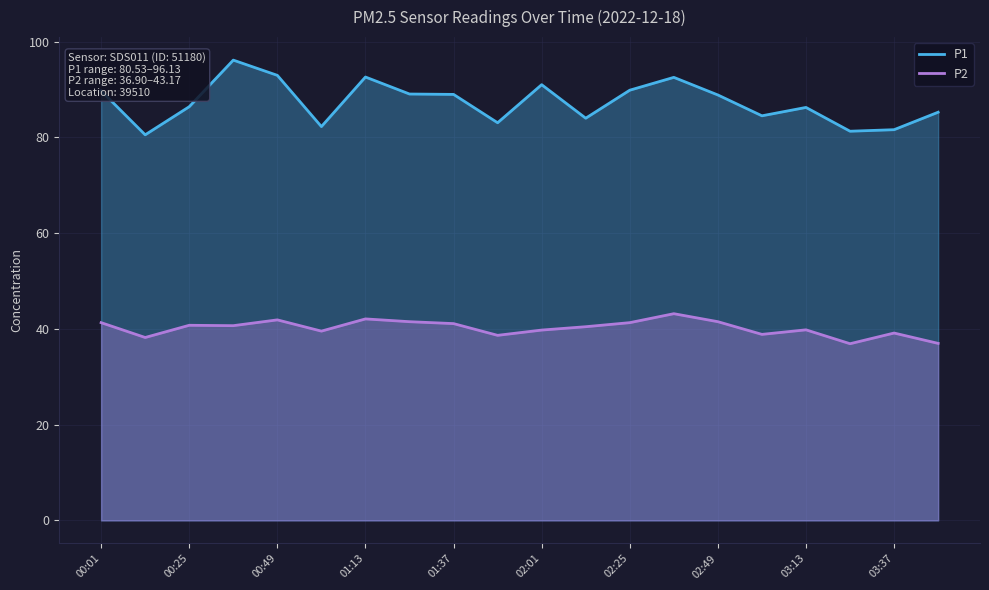

Where is P1 nearest to the value 88?

02:49